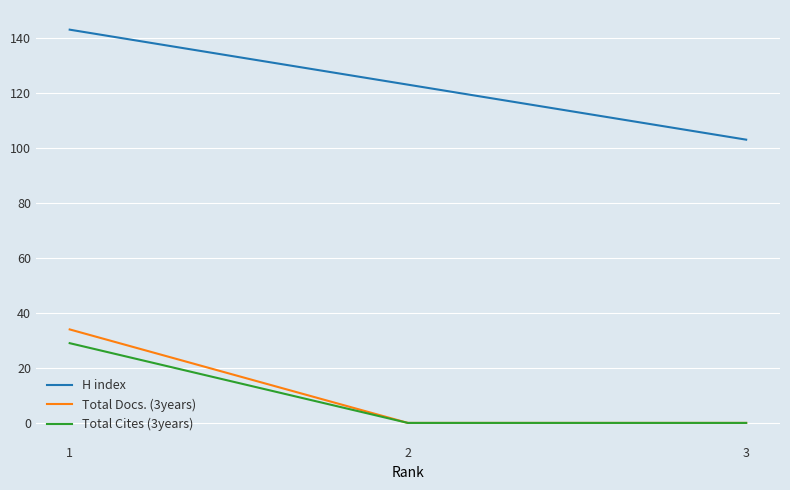

List the series in order of their peak value, highest first.

H index, Total Docs. (3years), Total Cites (3years)